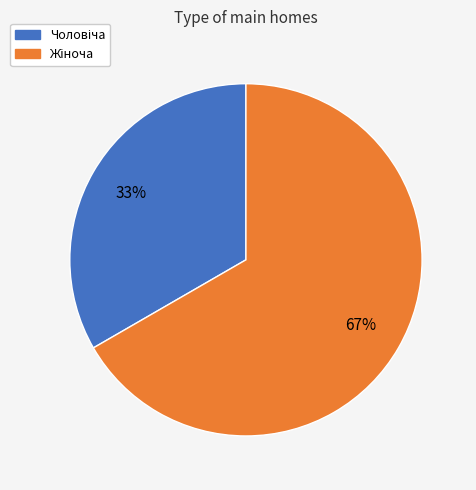

Is there a majority slice in this chart?

Yes